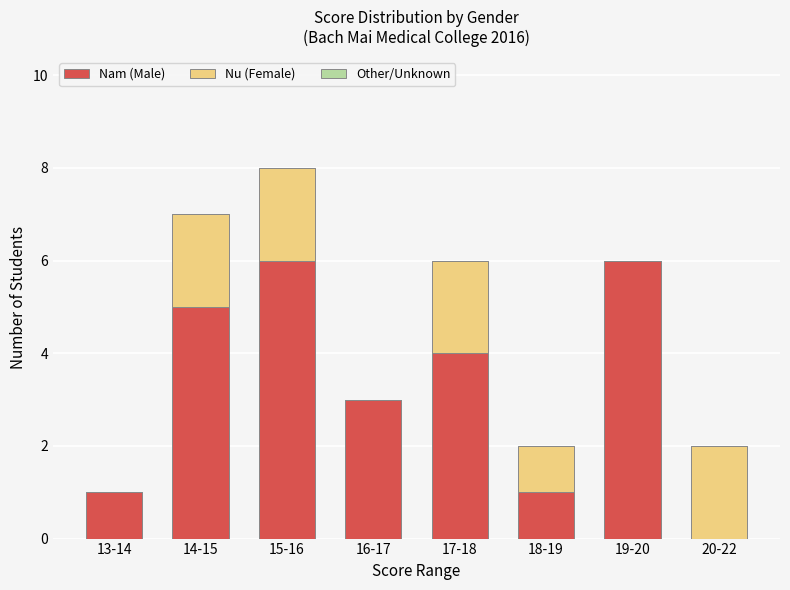

What is the maximum value for Nam (Male)?

6